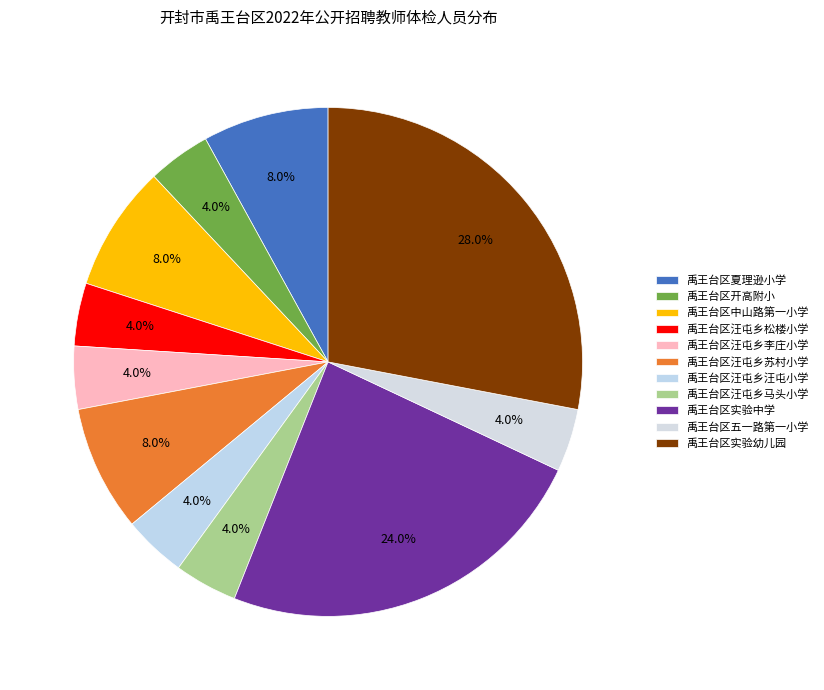

The 禹王台区开高附小 slice represents 4% of the pie. True or false?

True